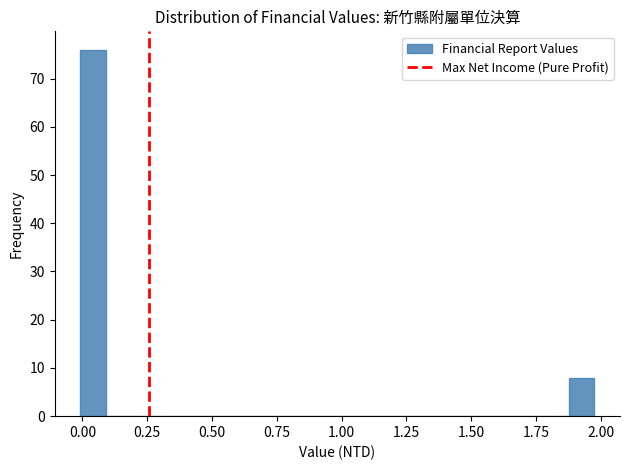

Around what value on the x-axis is the tallest bar? Give the approximate position of its centre, as read against the axis.

0.05